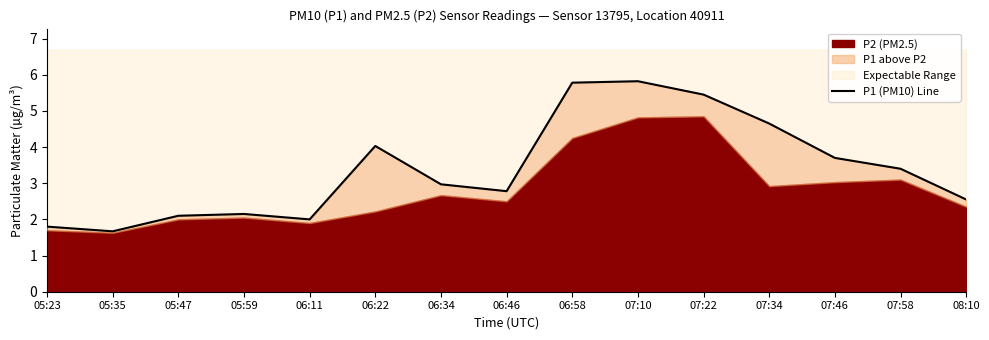

What is the label of the 6th point from the left?

06:22